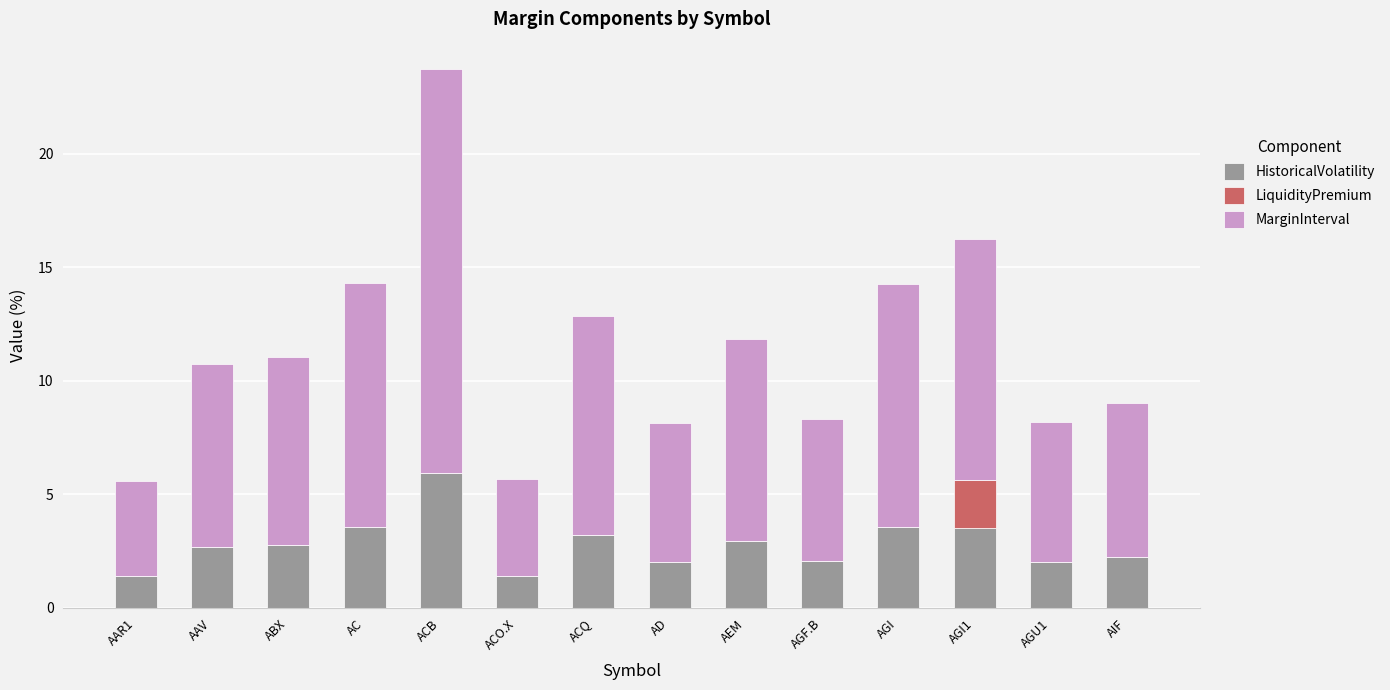

At which category is the sum across all series the highest?

ACB